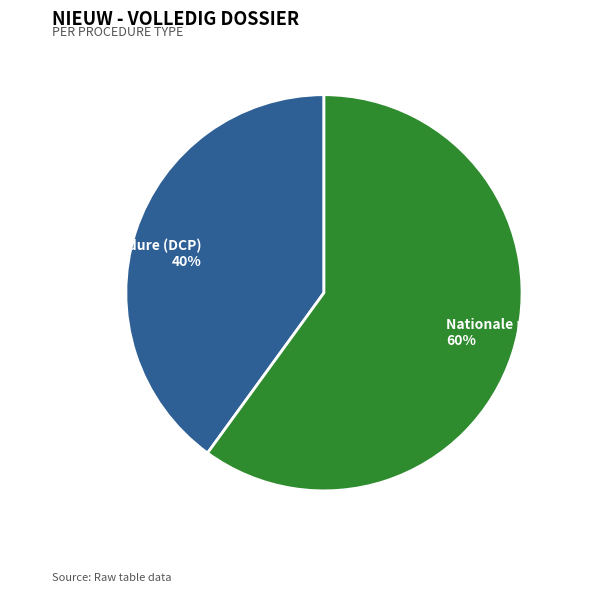

Approximately how many times larger is the value at Nationale procedure 60% compared to Decentrale procedure (DCP) 40%?

1.5